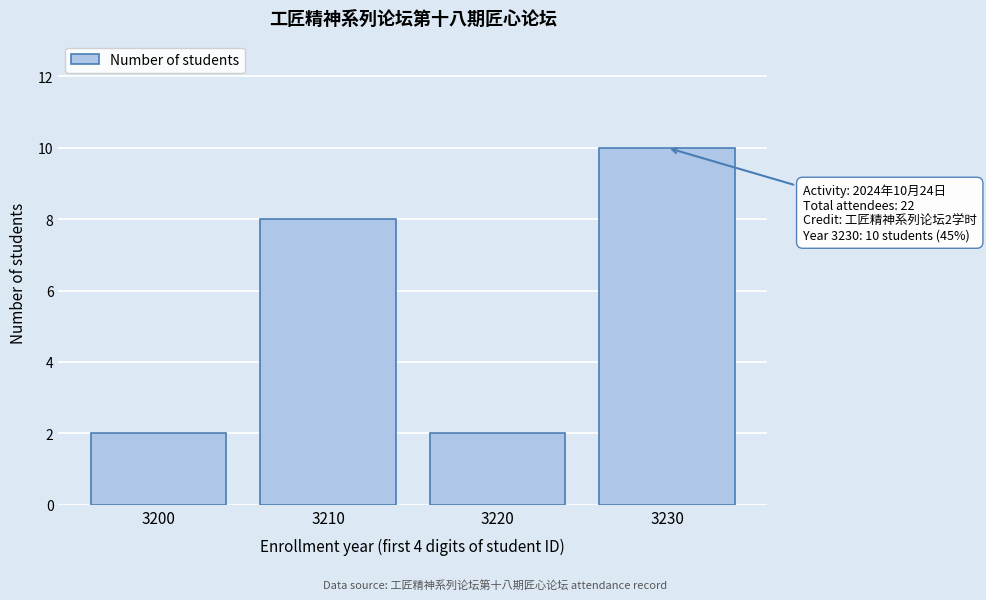

Reading right to left, list all the values displayed in this chart.

10	2	8	2